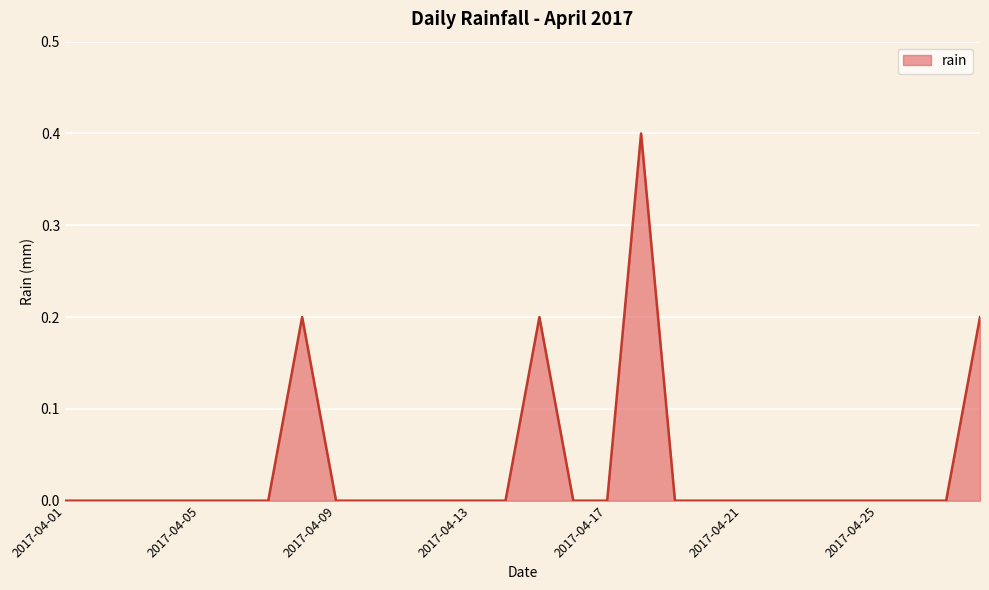

What is the maximum value shown in the chart?

0.4